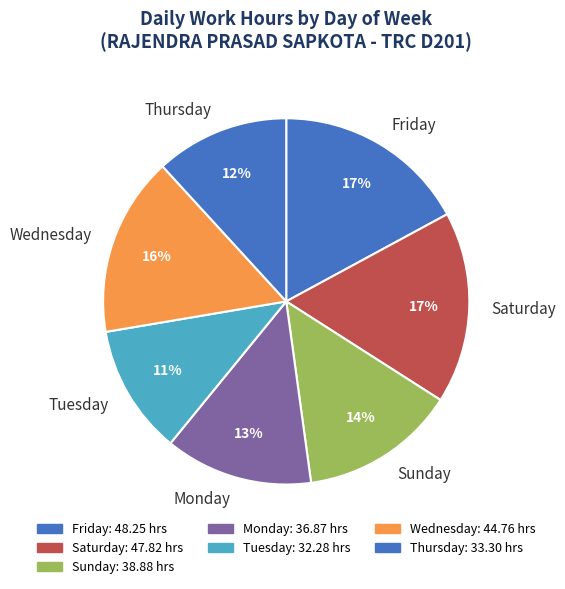

What is the ratio of the value at Tuesday to the value at Wednesday?

0.7